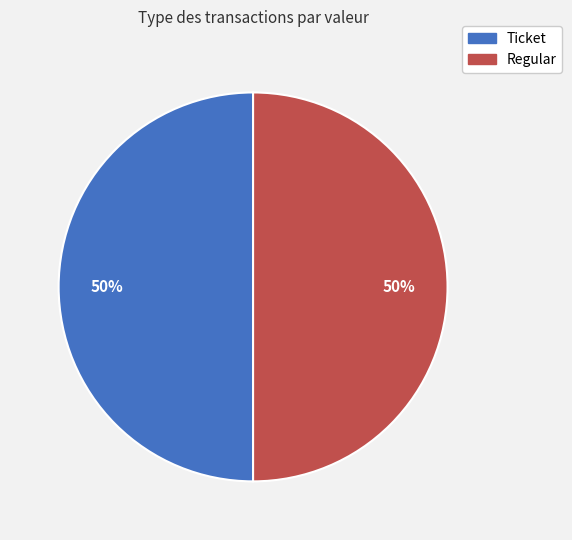

To the nearest percent, what is the combined percentage of Ticket and Regular?

100%